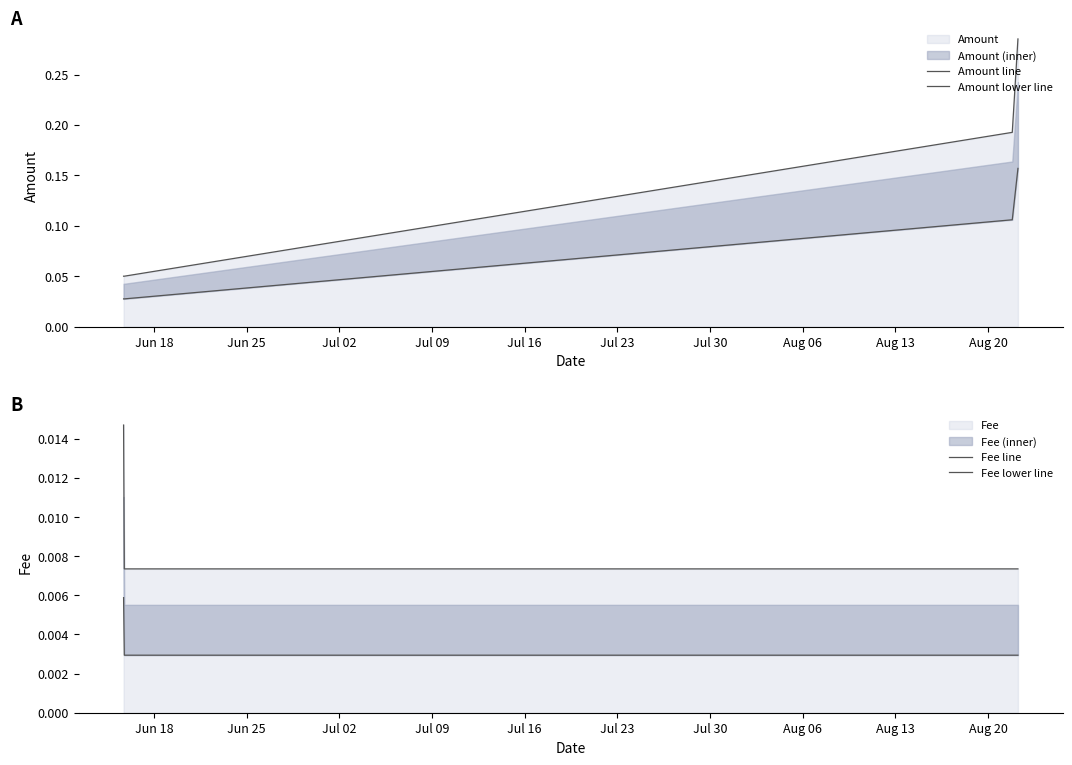

True or false: Fee lower line and Amount line intersect in this chart.

False